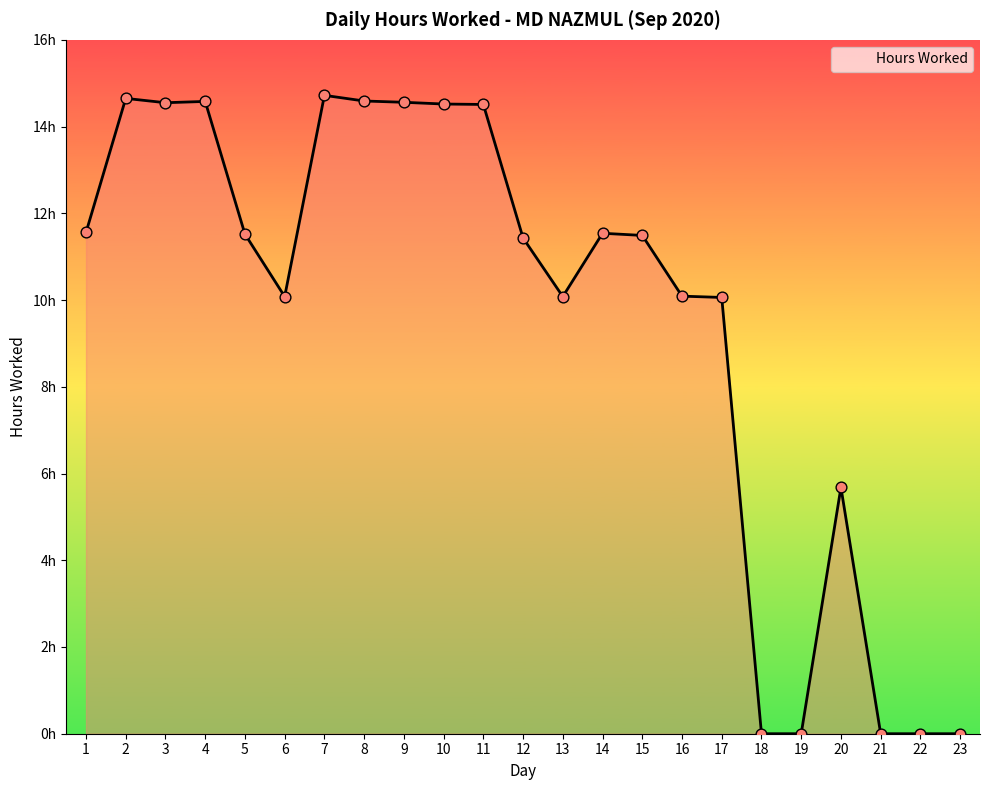

Between 18 and 17, which is larger?

17